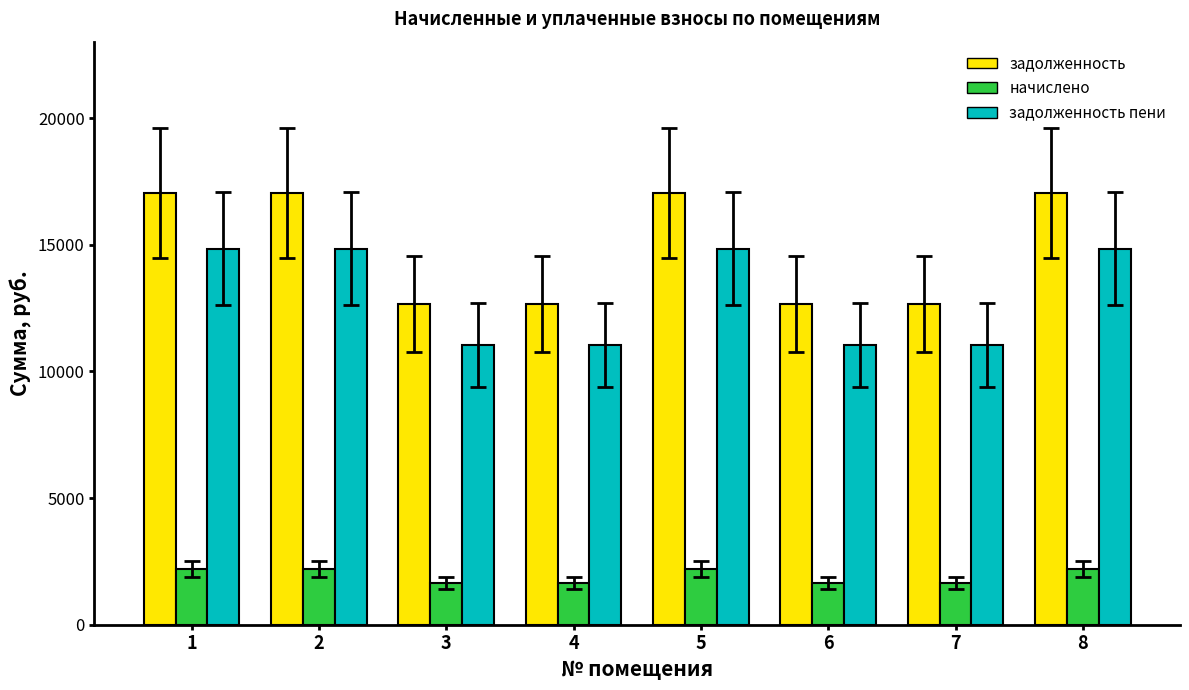

What is the greatest value displayed?

17049.6